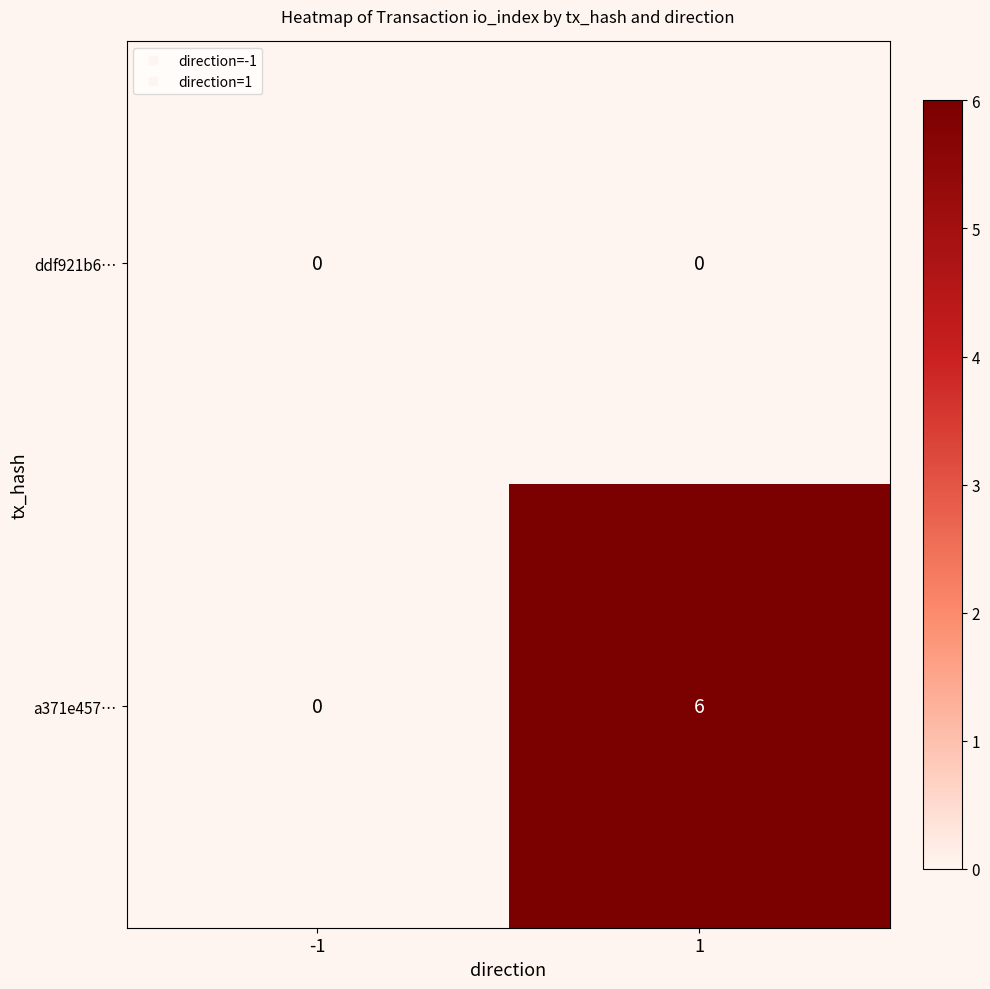

What is the greatest value displayed?

6